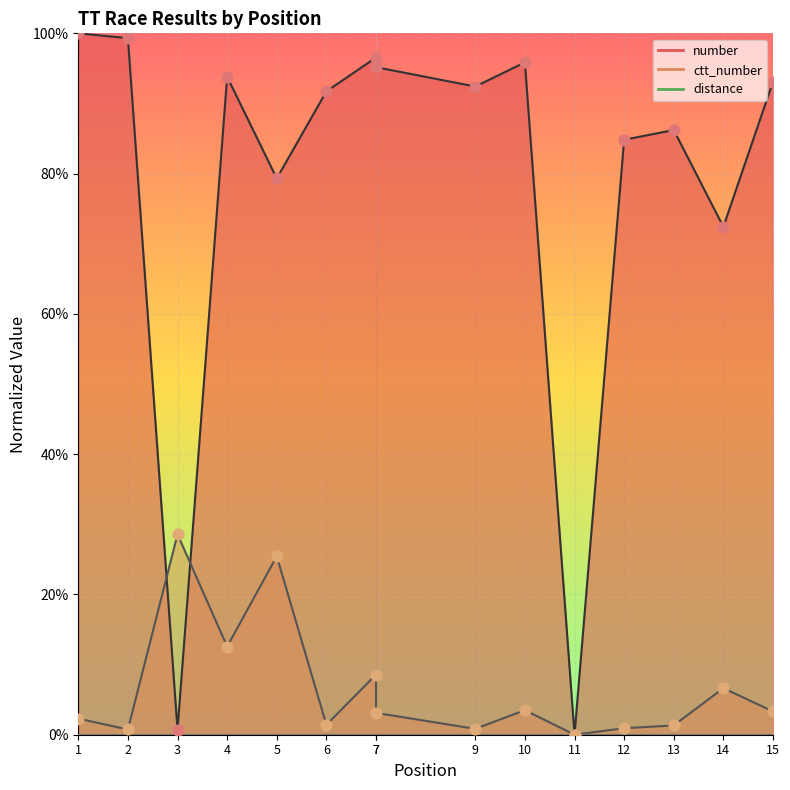

Which series contains the highest Y value?

number